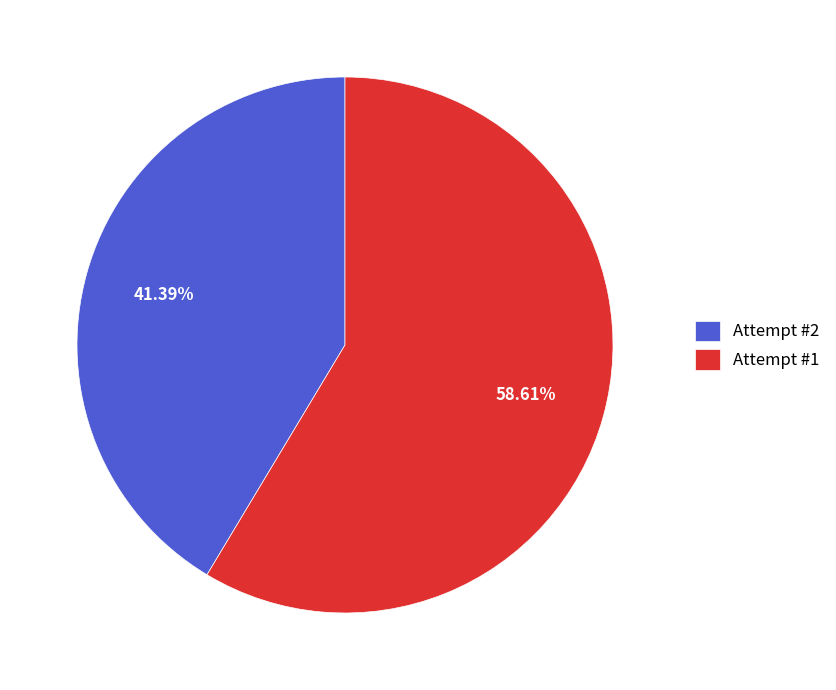

What percentage is the Attempt #2 slice, to the nearest percent?

41%